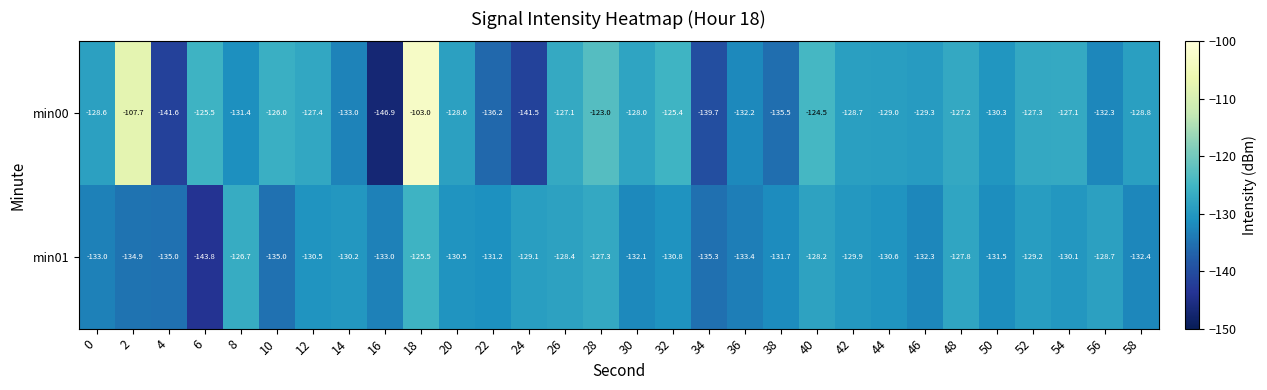

At which category is the sum across all series the highest?

18